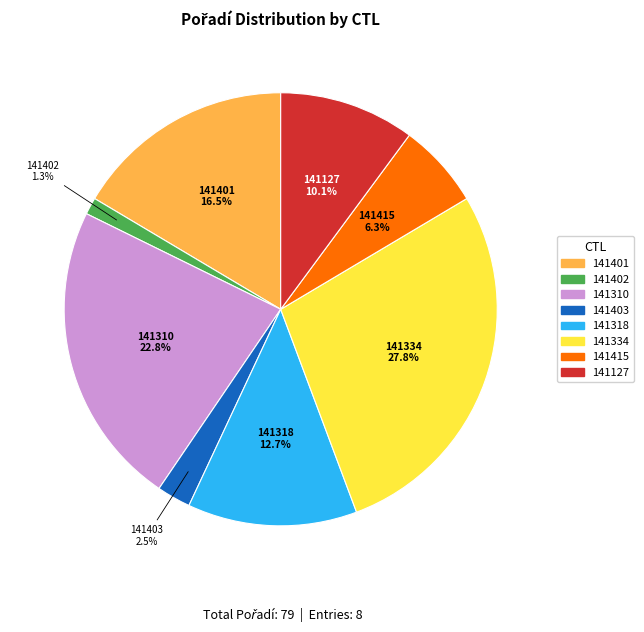

How many slices are in this pie chart?

8